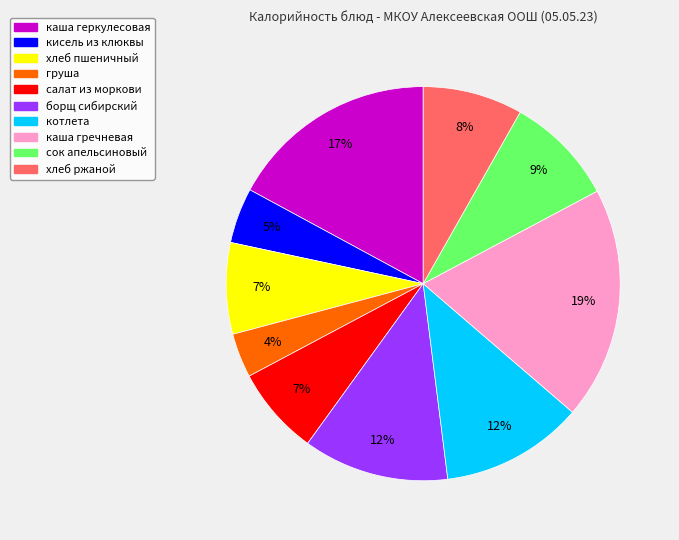

To the nearest percent, what percentage of the pie is каша гречневая?

19%